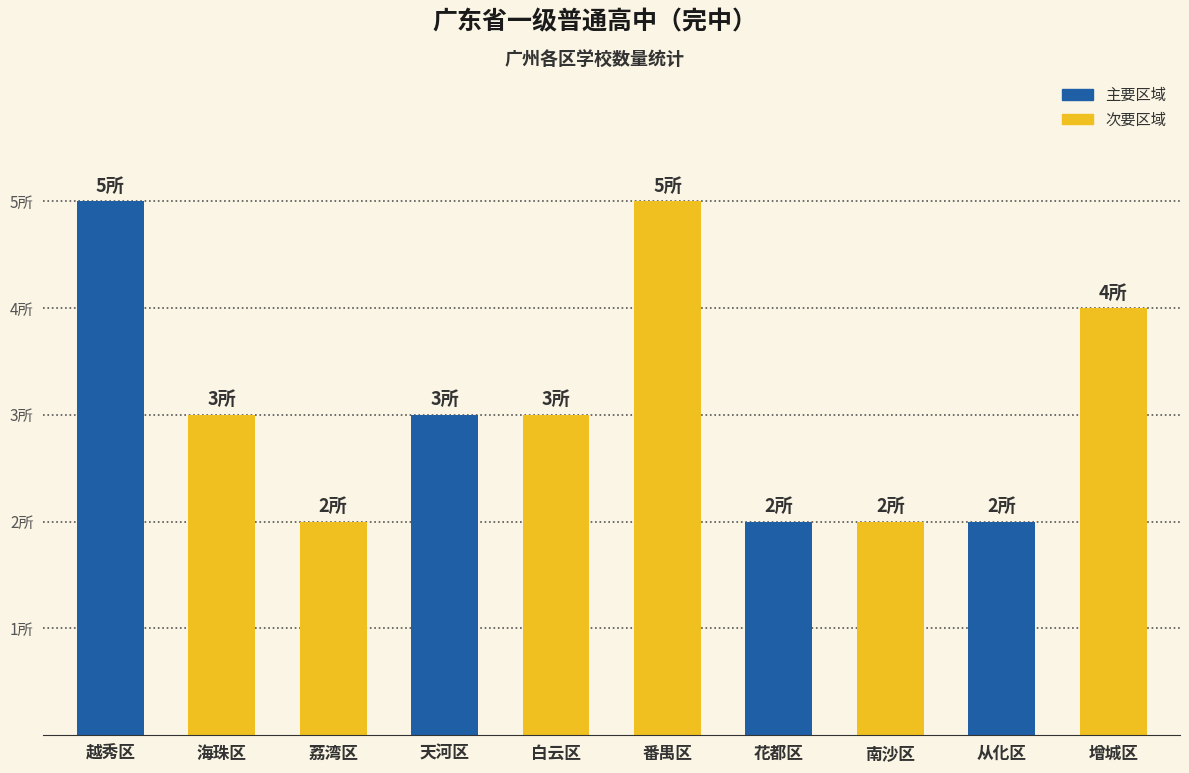

What is the label of the 9th bar from the left?

从化区